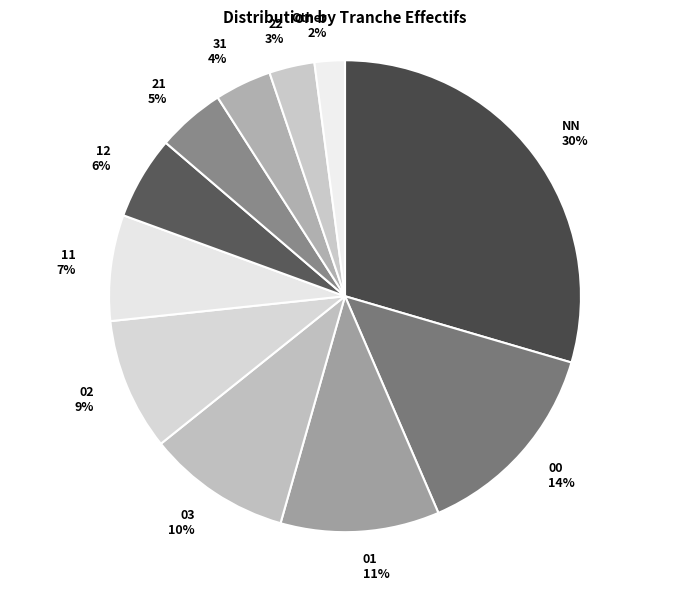

To the nearest percent, what is the combined percentage of 00 14% and NN 30%?

44%